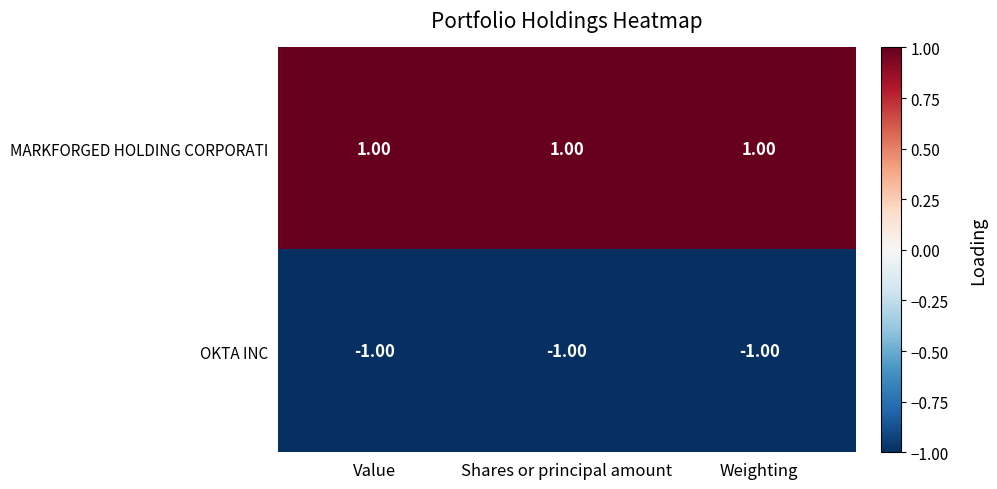

At how many categories does at least one series exceed 0?

3